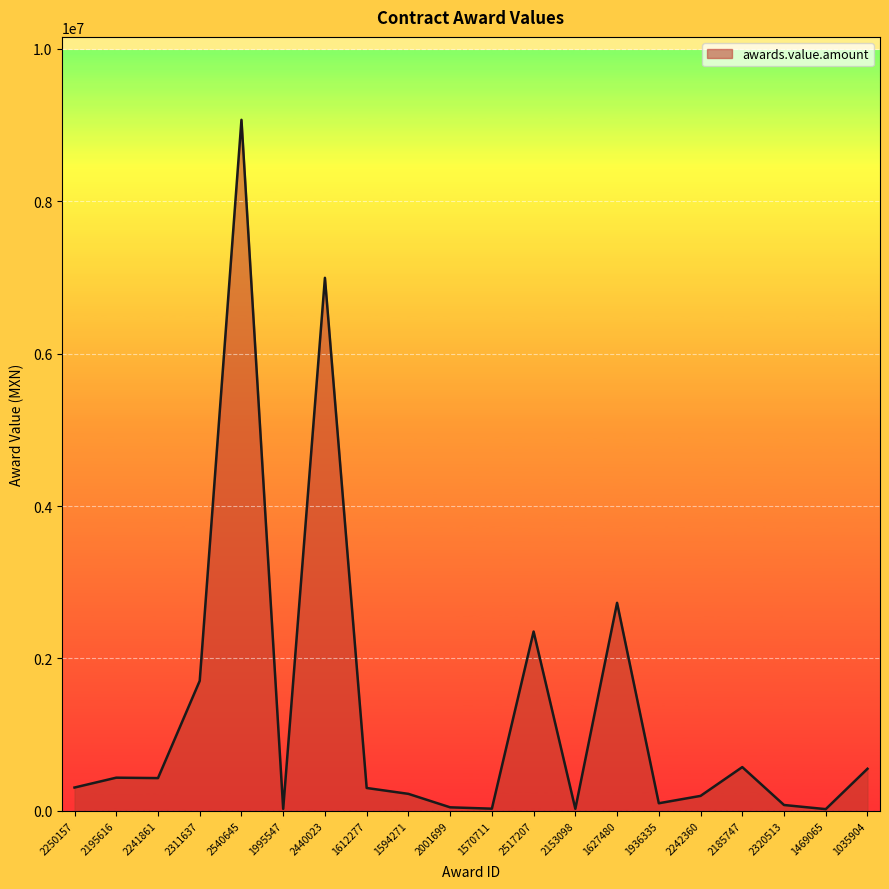

The chart shows a value of 224455.0 at 1594271. True or false?

True